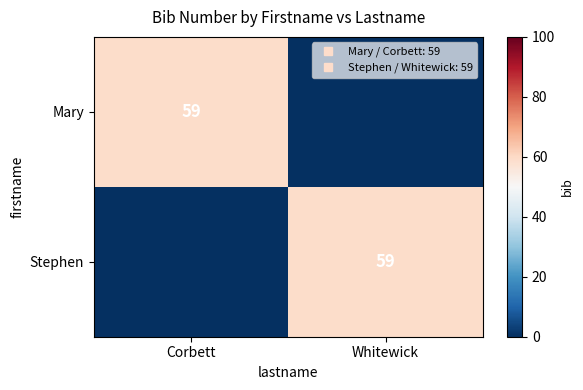

Where is Stephen nearest to the value 29?

Corbett